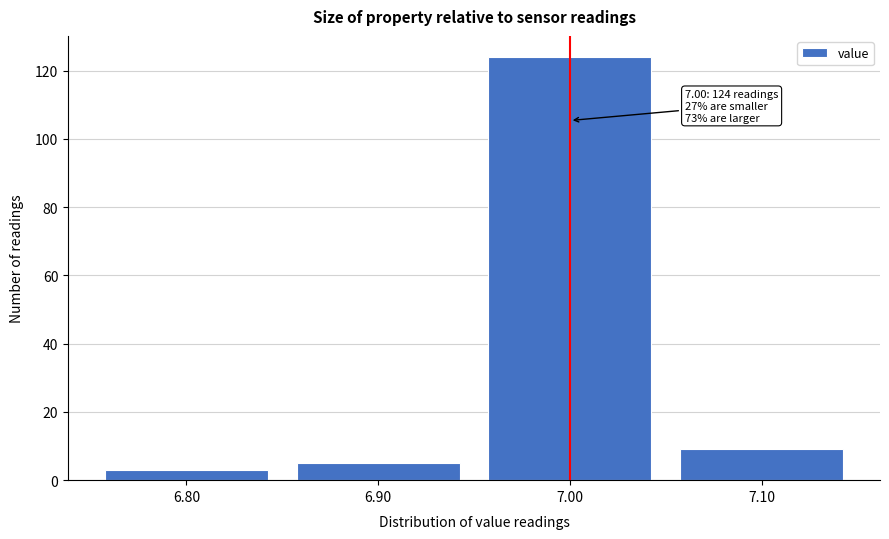

Reading left to right, extract all data points from this chart.

3	5	124	9